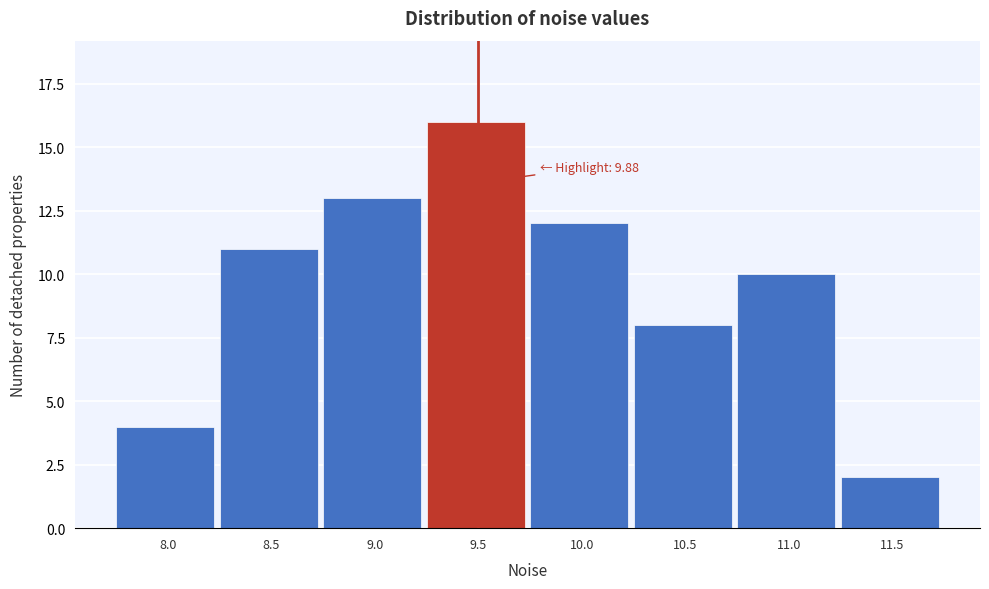

Reading left to right, what are all the values shown in this chart?

4	11	13	16	12	8	10	2